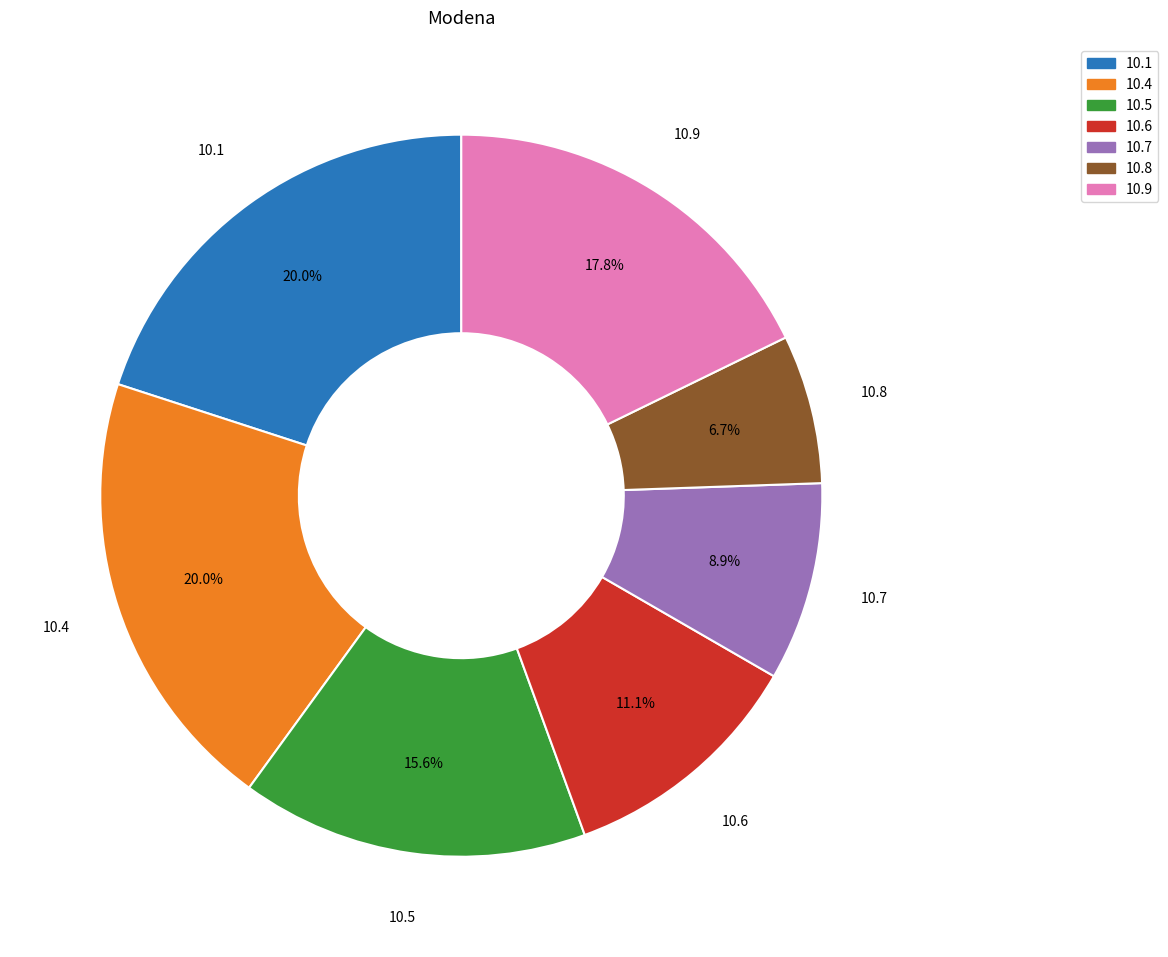

Which slice is the smallest?

10.8